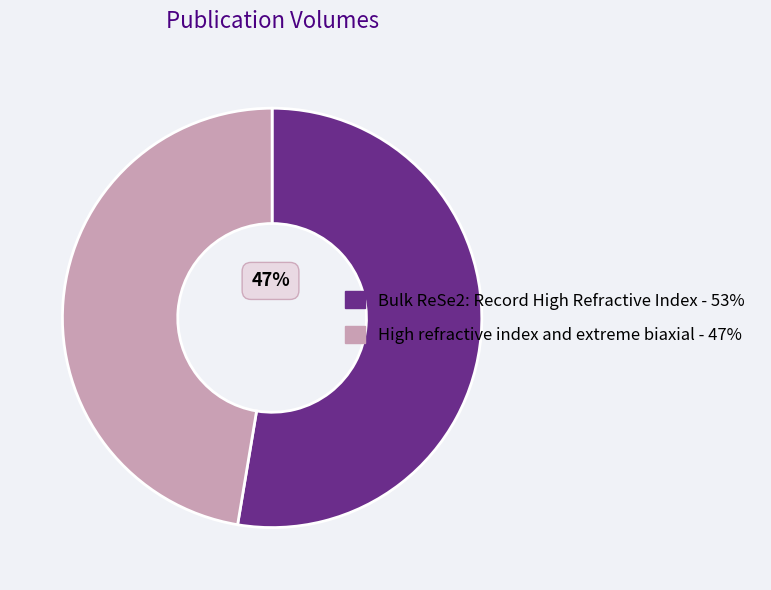

The Bulk ReSe2: Record High Refractive Index slice represents 53% of the pie. True or false?

True